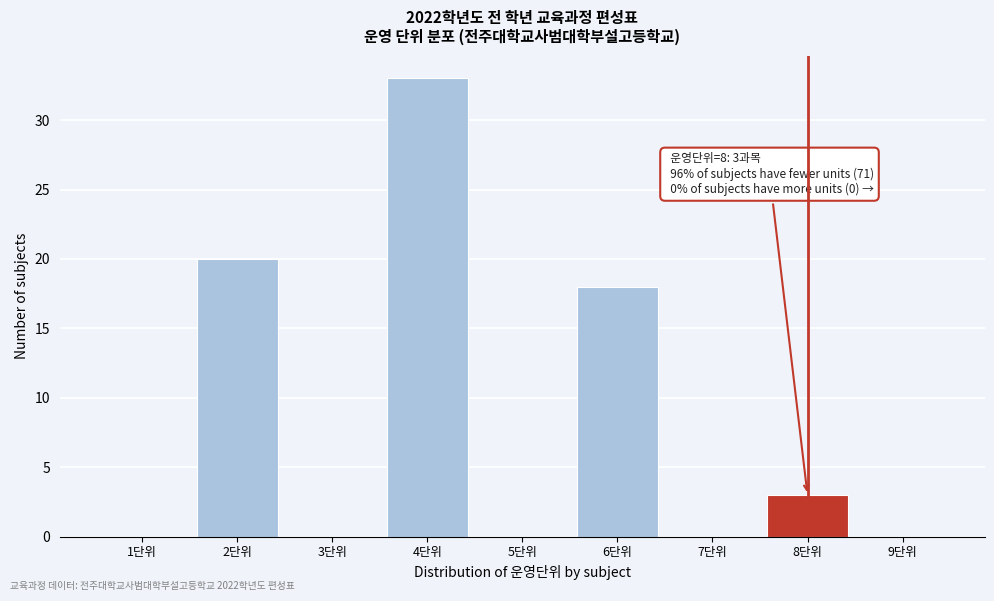

Reading right to left, list all the values displayed in this chart.

9단위=0	8단위=3	7단위=0	6단위=18	5단위=0	4단위=33	3단위=0	2단위=20	1단위=0